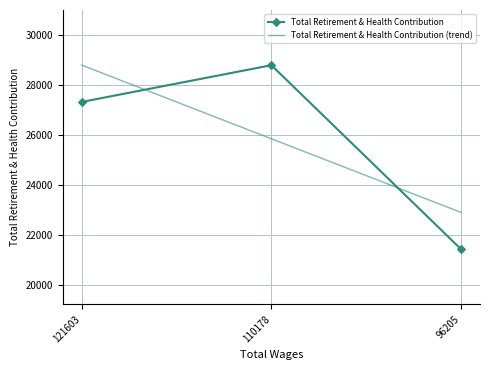

What is the change in value from 121603.0 to 110178.0?

+1465